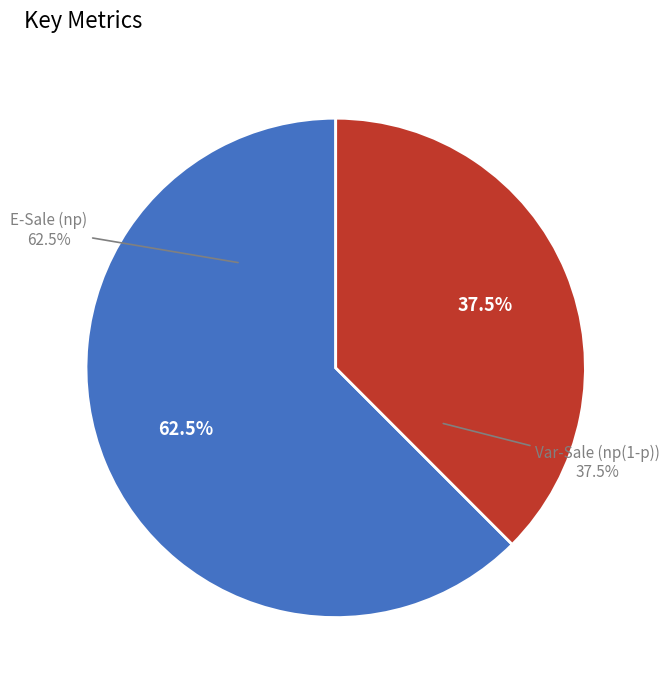

Is there any slice that represents more than half of the pie?

Yes